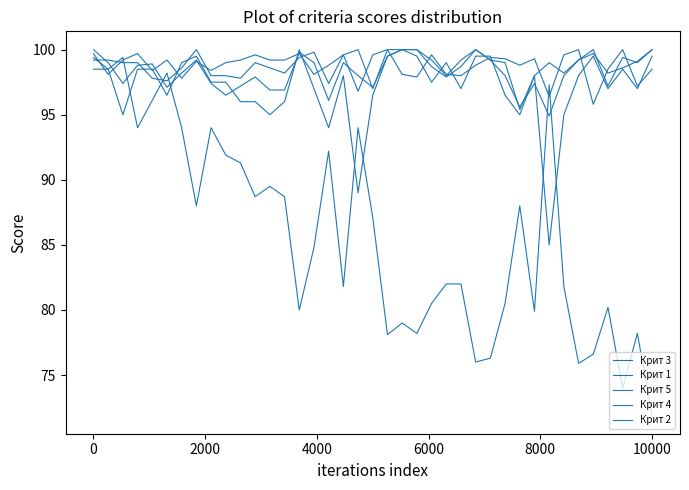

Rank the series by their maximum value, from lowest to highest.

Крит 3, Крит 1, Крит 5, Крит 4, Крит 2